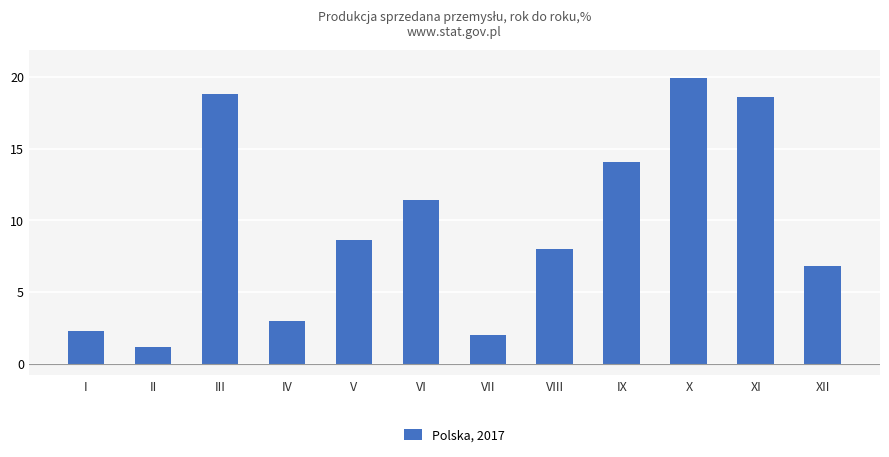

What value does the data have at III?

18.8